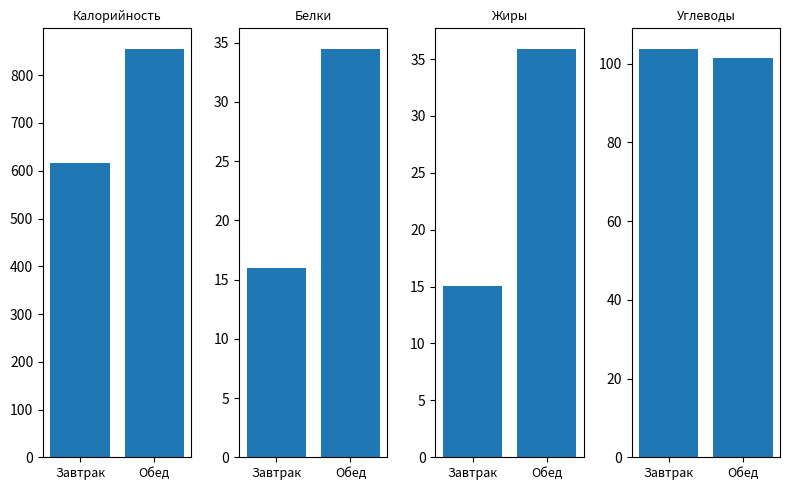

Reading left to right, extract all data points from this chart.

Калорийность: 615.5	855.4
Белки: 16.0	34.5
Жиры: 15.0	35.9
Углеводы: 103.8	101.5